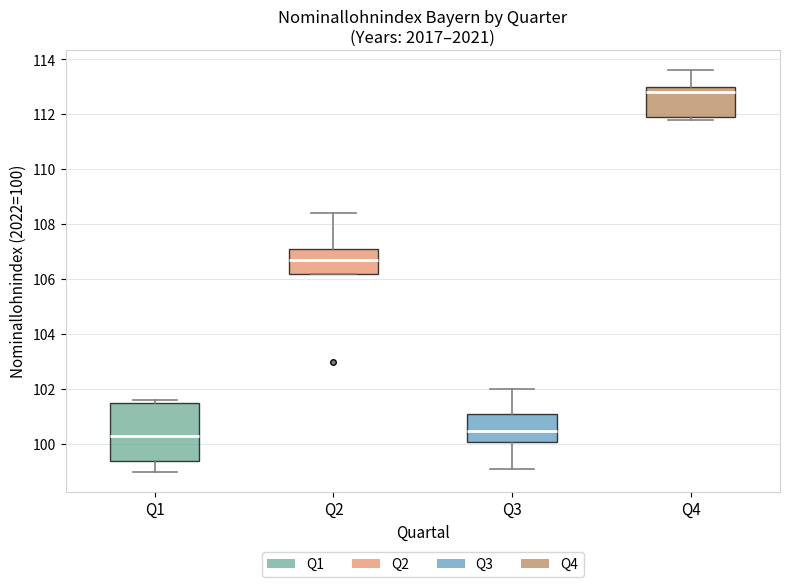

Which box's median line is the highest?

Q4